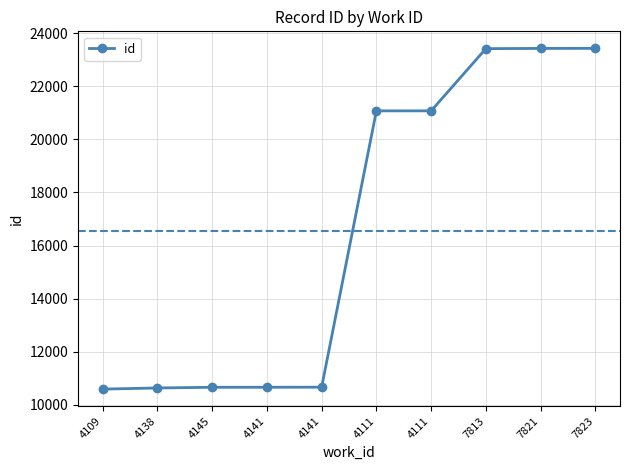

What is the label of the 2nd point from the right?

7821